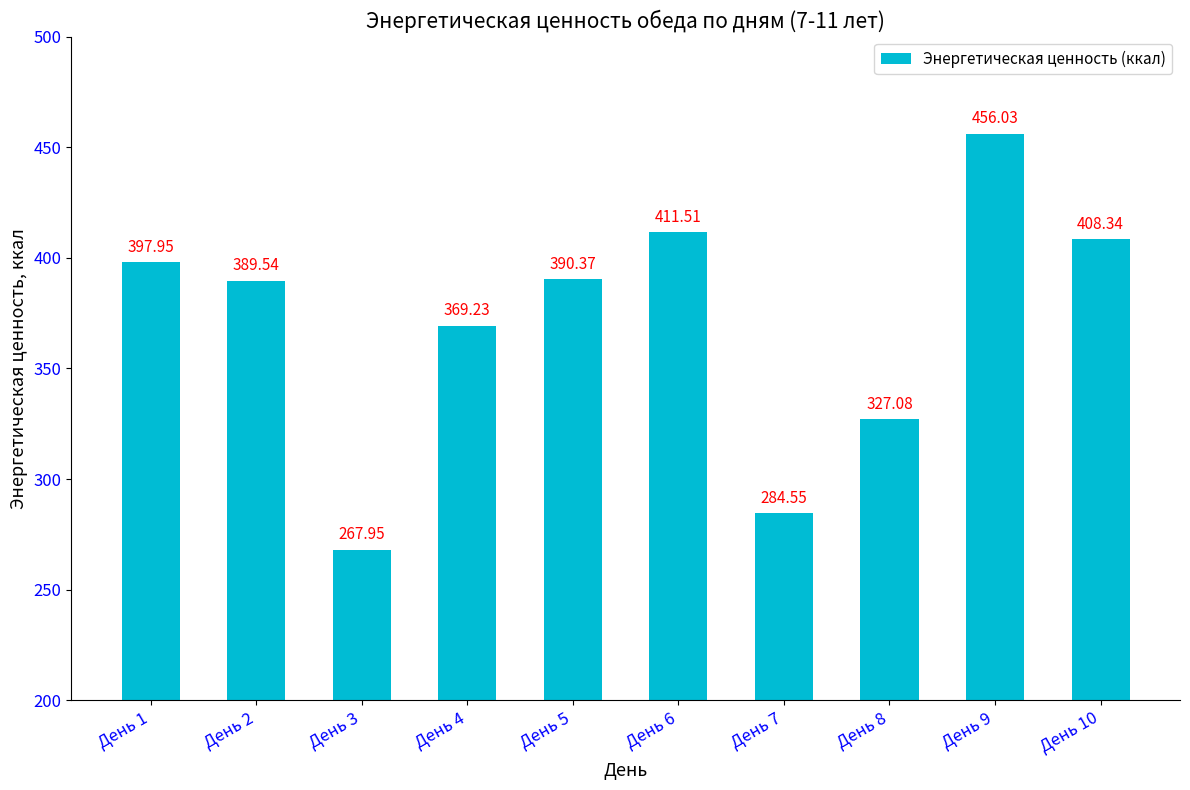

What is the change in value from День 1 to День 10?

+10.4